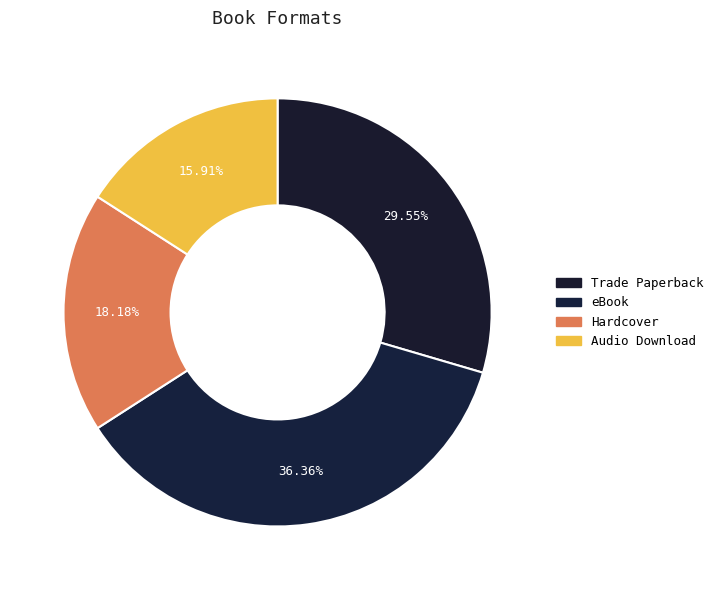

Does eBook represent more than half of the total?

No